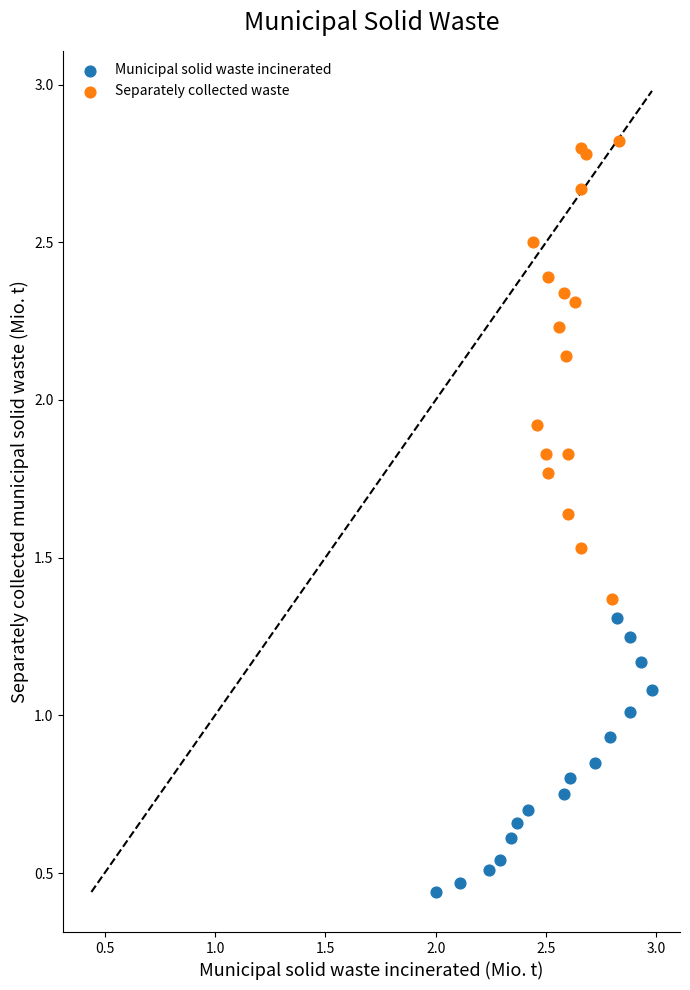

Which series has the widest spread of Y values?

Separately collected waste